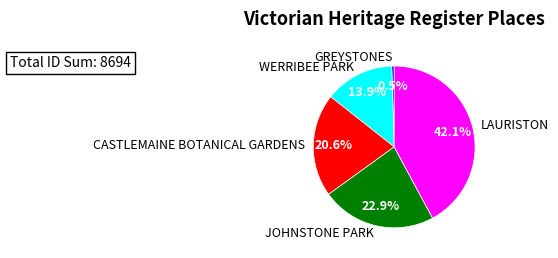

What is the largest slice in the pie chart?

LAURISTON